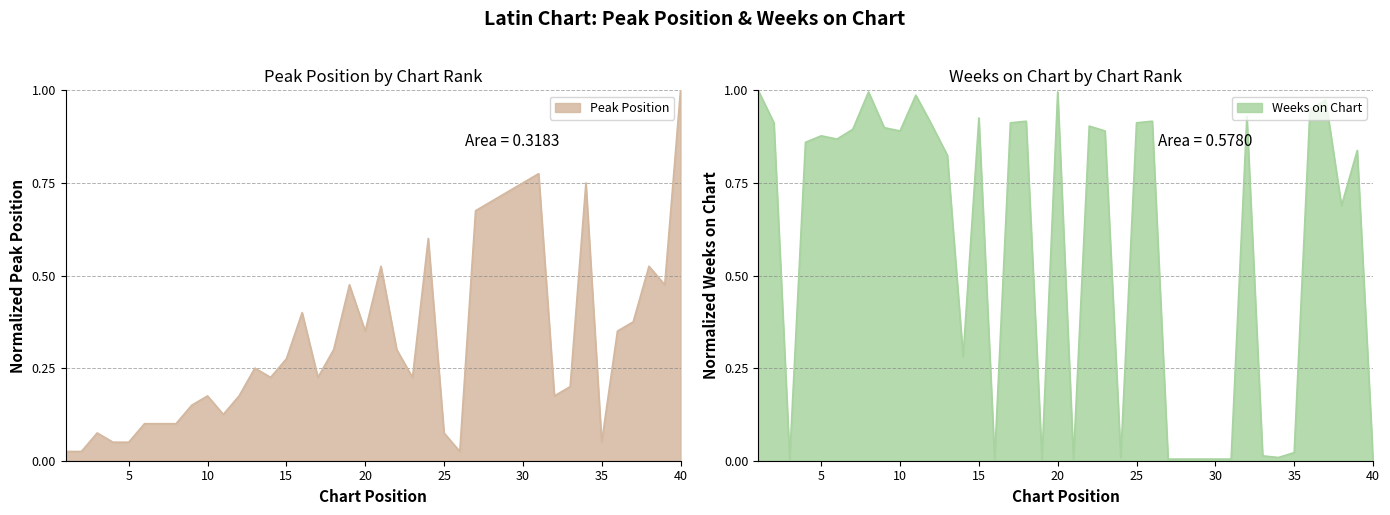

What are all the series names shown in the legend?

Peak Position, Weeks on Chart